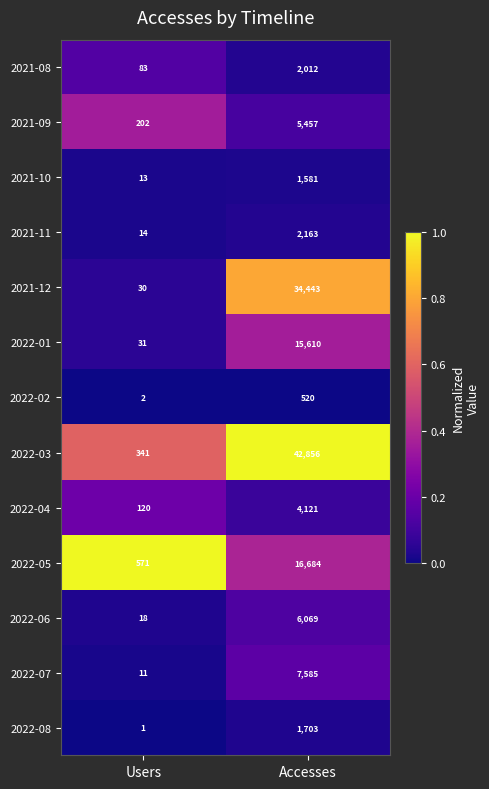

What is the difference between the 2022-03 values at Users and Accesses?

42515